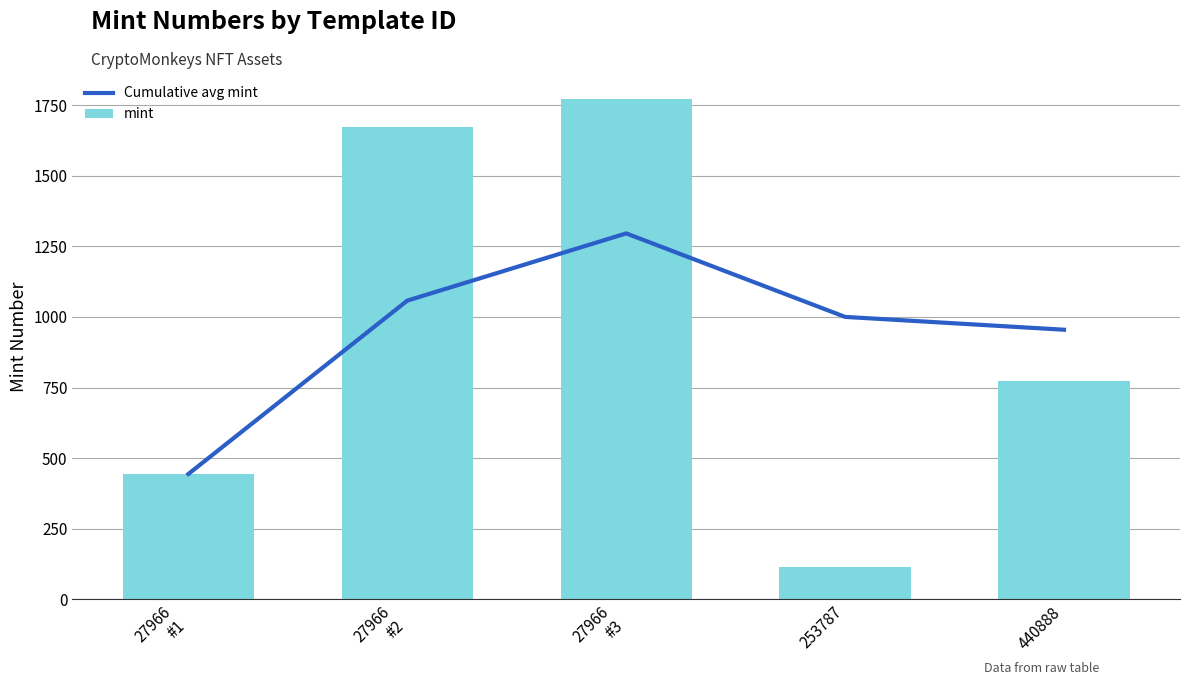

The value of Cumulative avg mint at 27966
#3 is 1296.0. True or false?

True